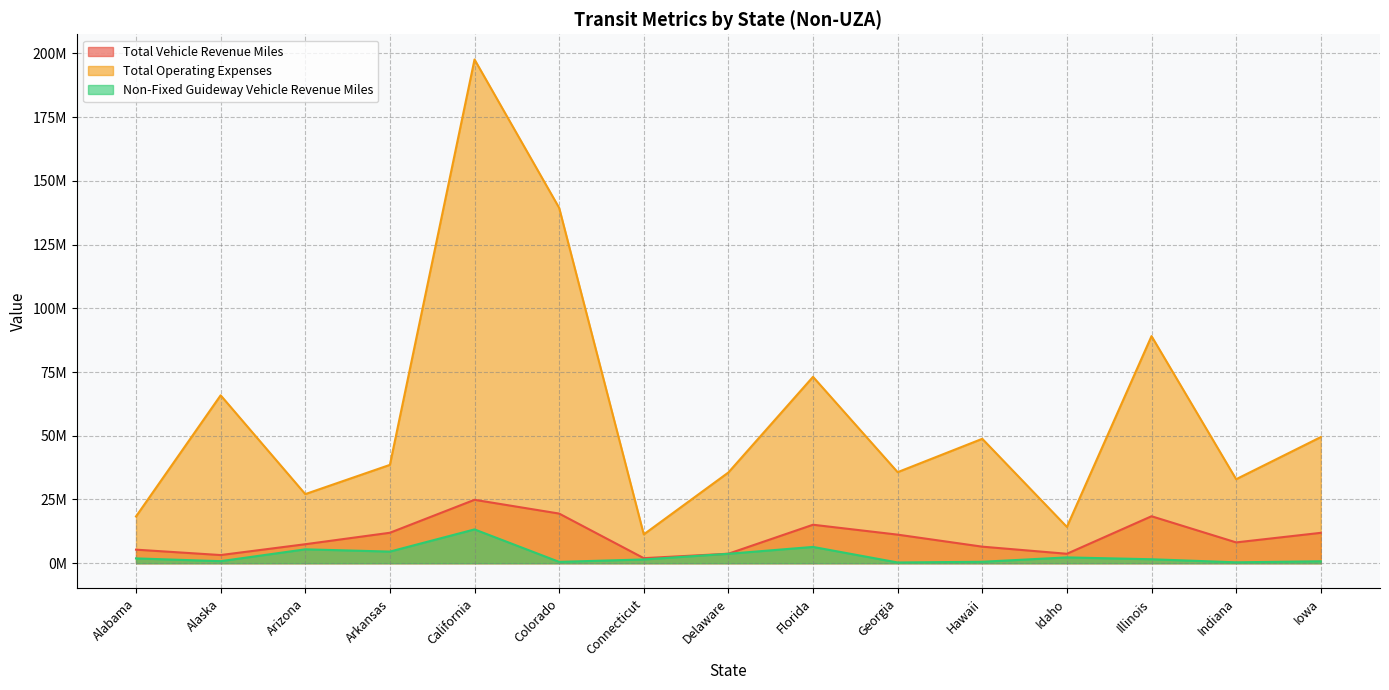

Rank the series by their maximum value, from highest to lowest.

Total Operating Expenses, Total Vehicle Revenue Miles, Non-Fixed Guideway Vehicle Revenue Miles